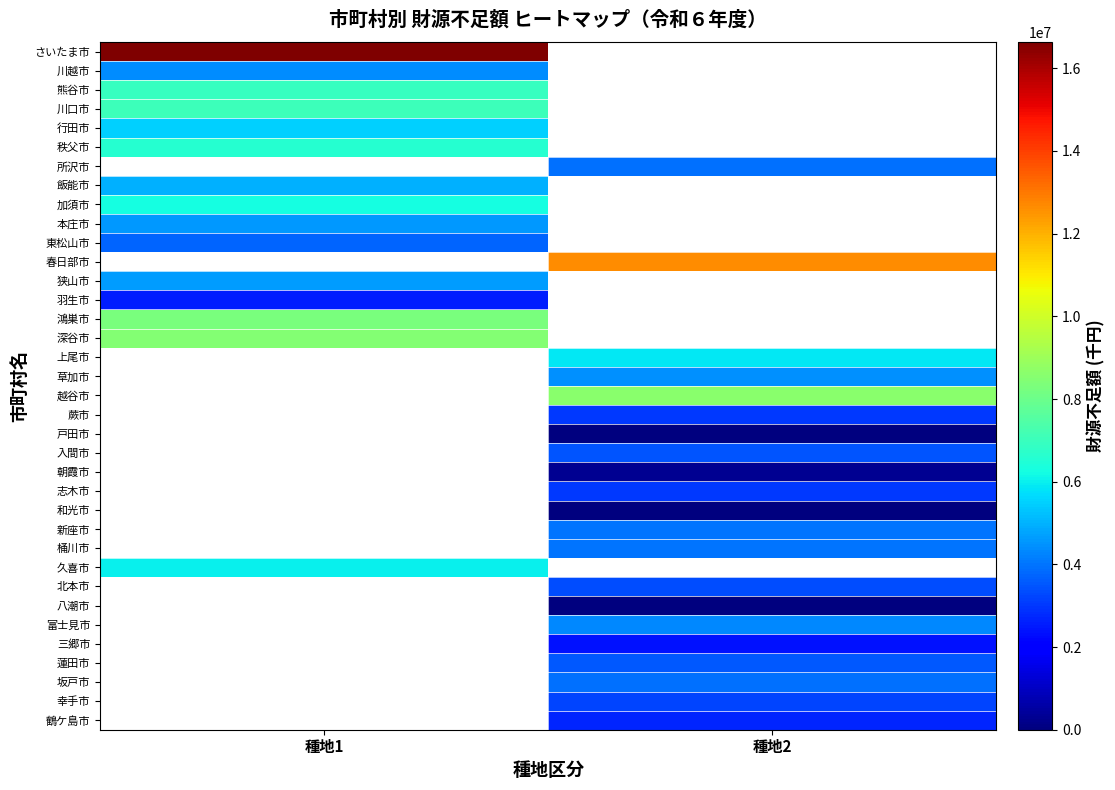

Which category has the highest value across all series?

種地1